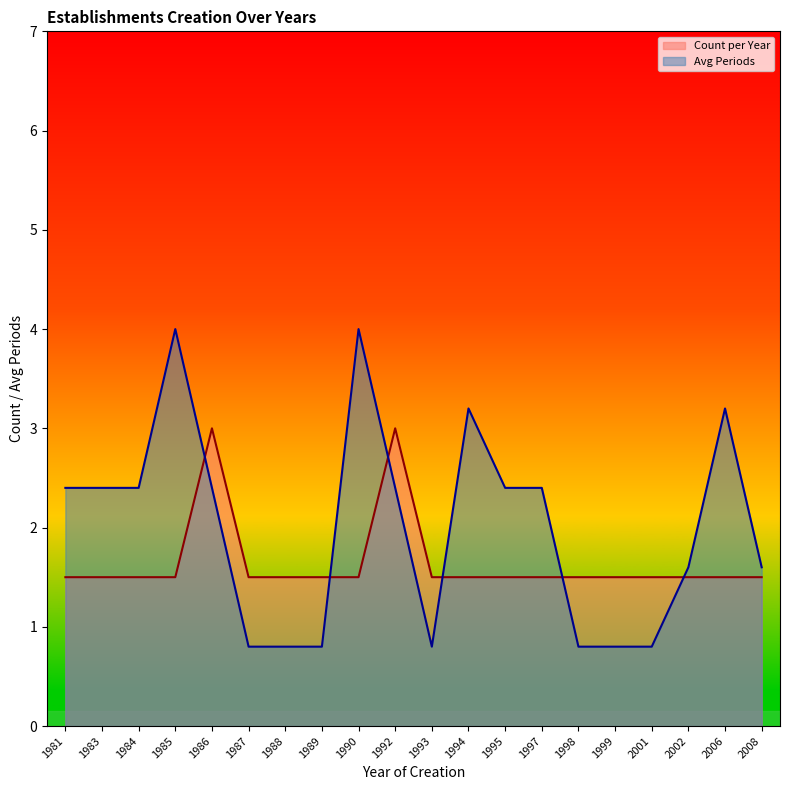

At which category does the chart reach its minimum across all series?

1981